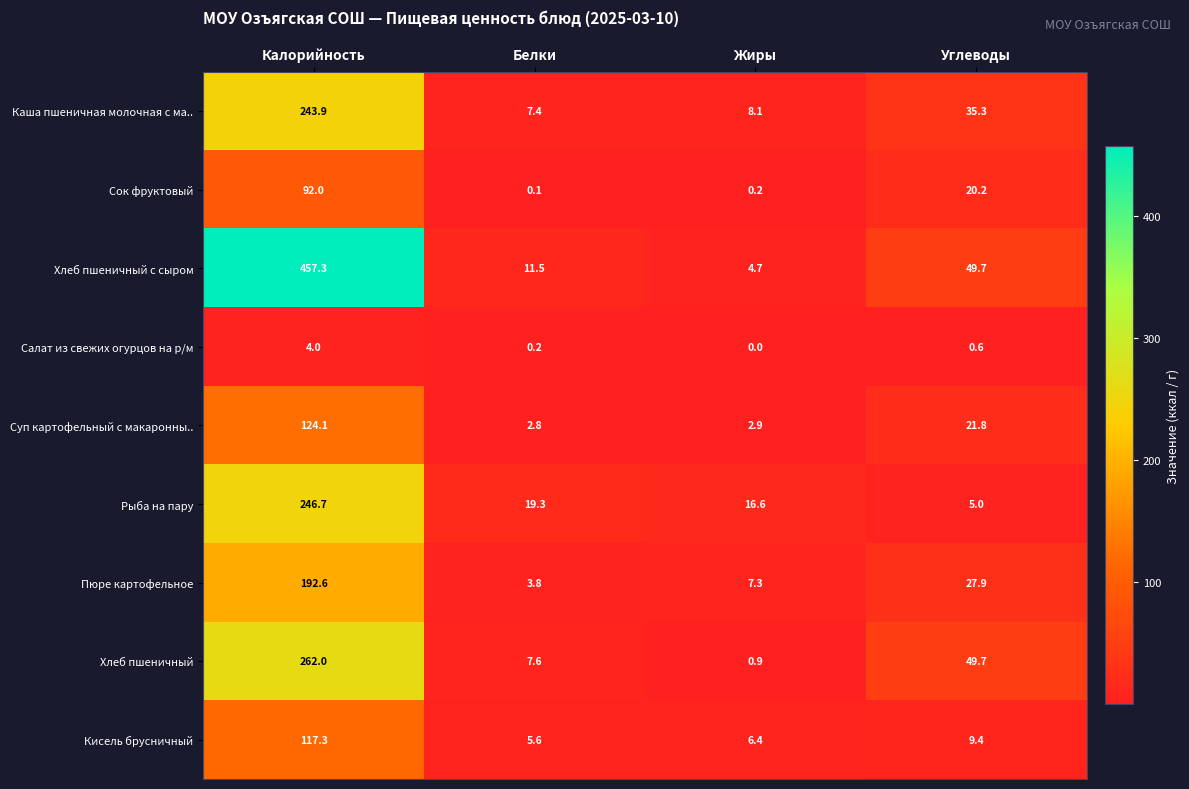

Which series has the largest range (max minus min)?

Хлеб пшеничный с сыром